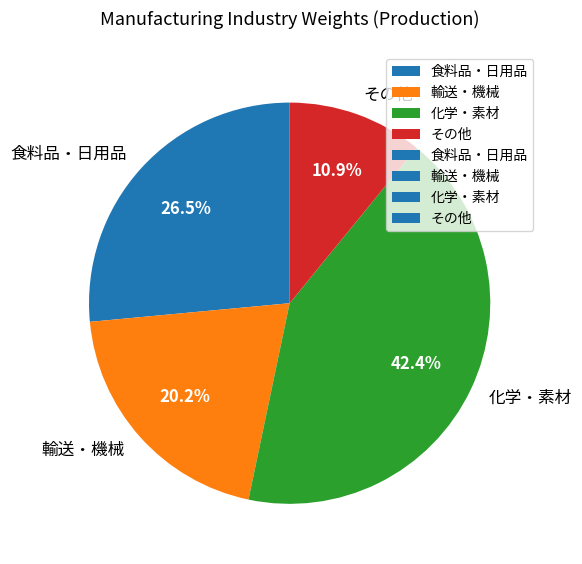

To the nearest percent, what is the average slice percentage?

25%